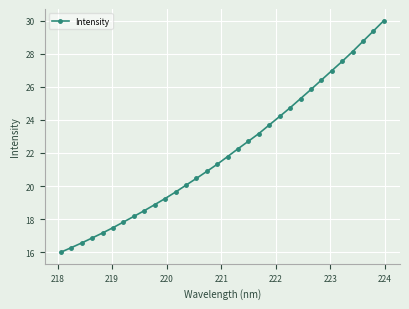

What is the difference between the maximum and minimum values?

14.0